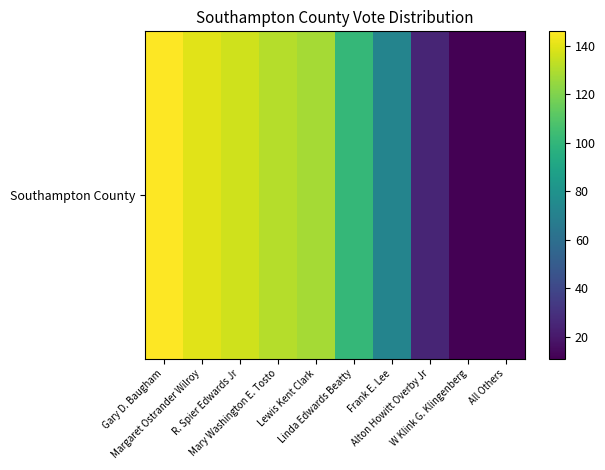

Which has a higher value, Mary Washington E. Tosto or Gary D. Baugham?

Gary D. Baugham